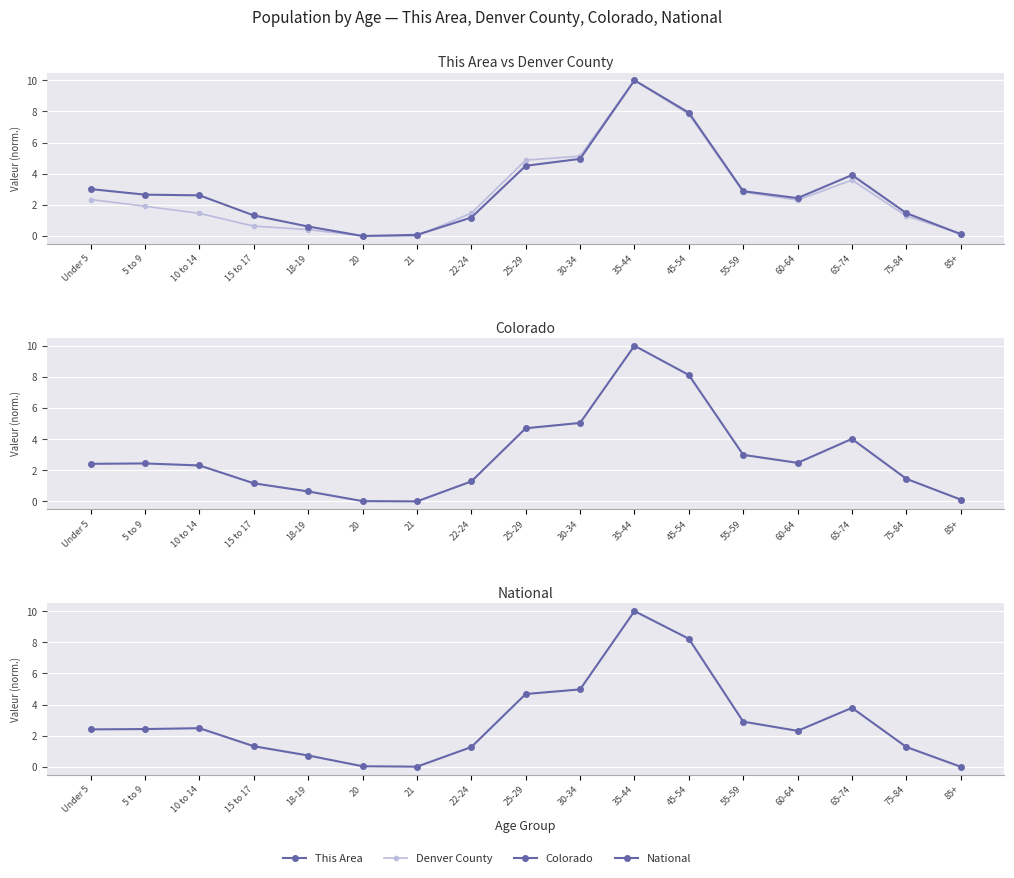

What is the difference between the maximum and minimum values in the This Area series?

10.0